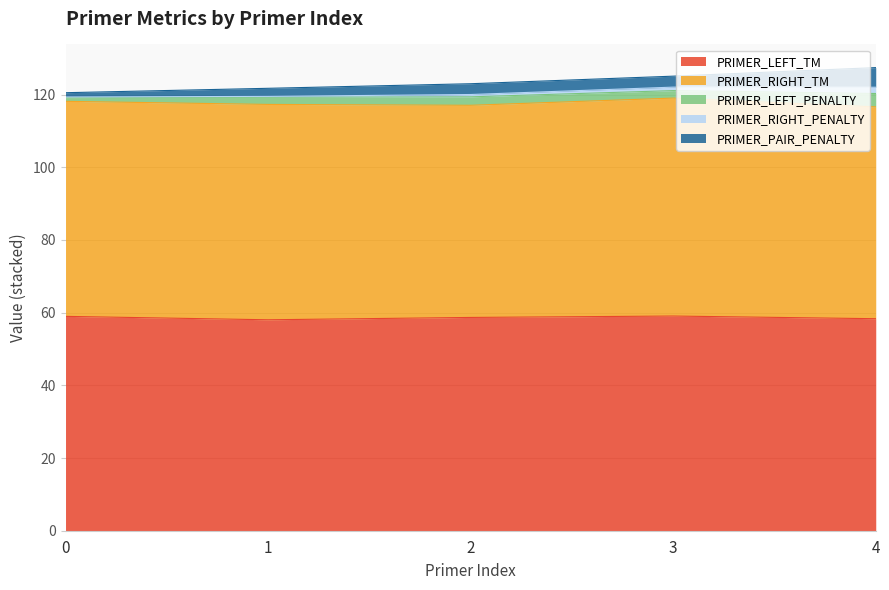

How many lines are shown in the chart?

5